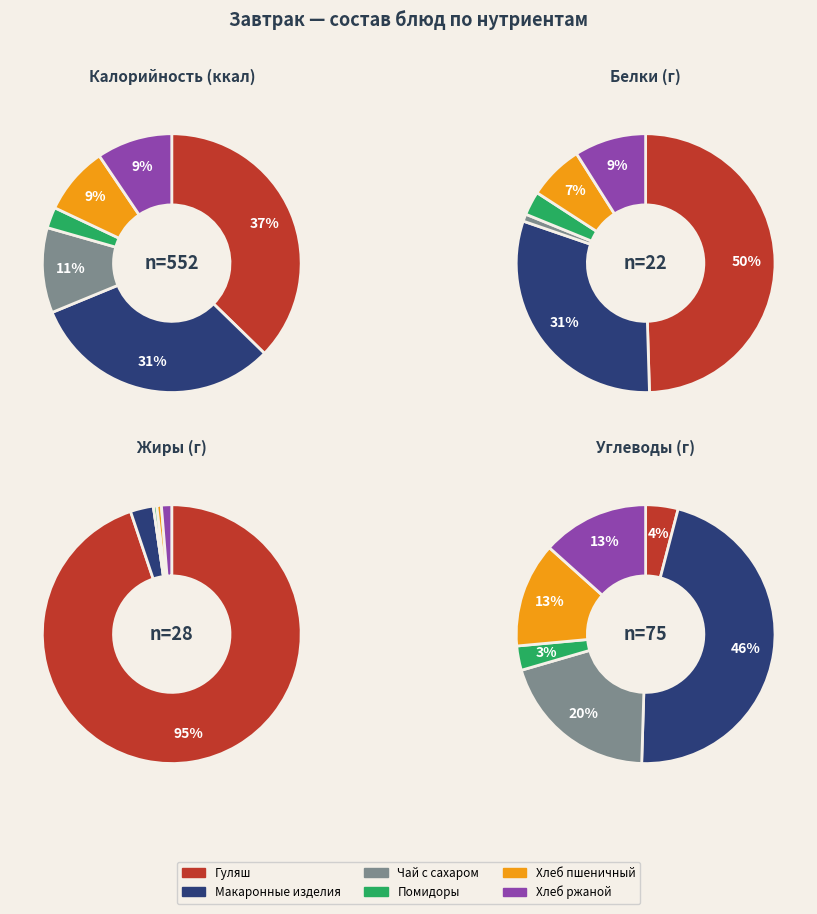

To the nearest percent, what is the difference between the largest and smallest slice percentages?

43%